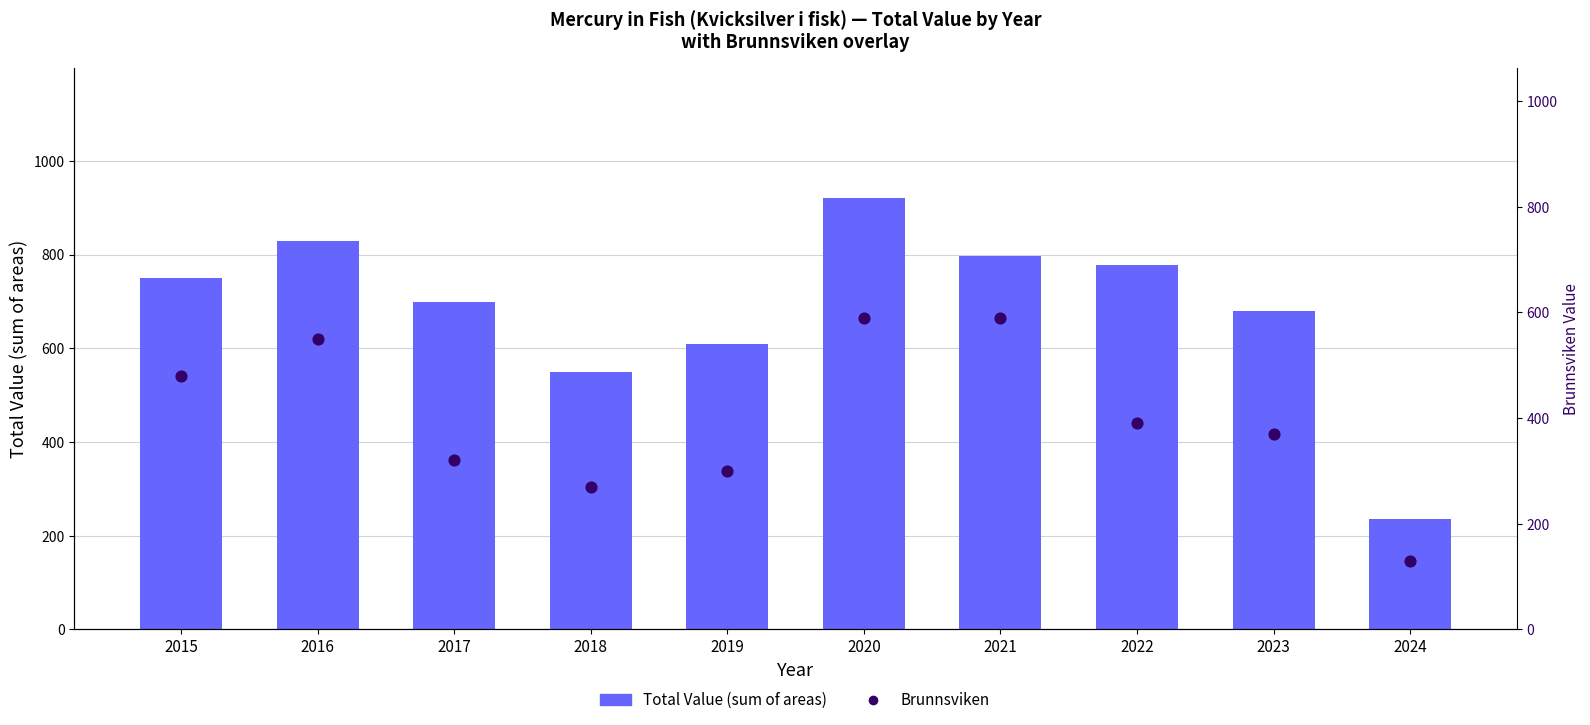

Which series has the largest Y range (max minus min)?

Total Value